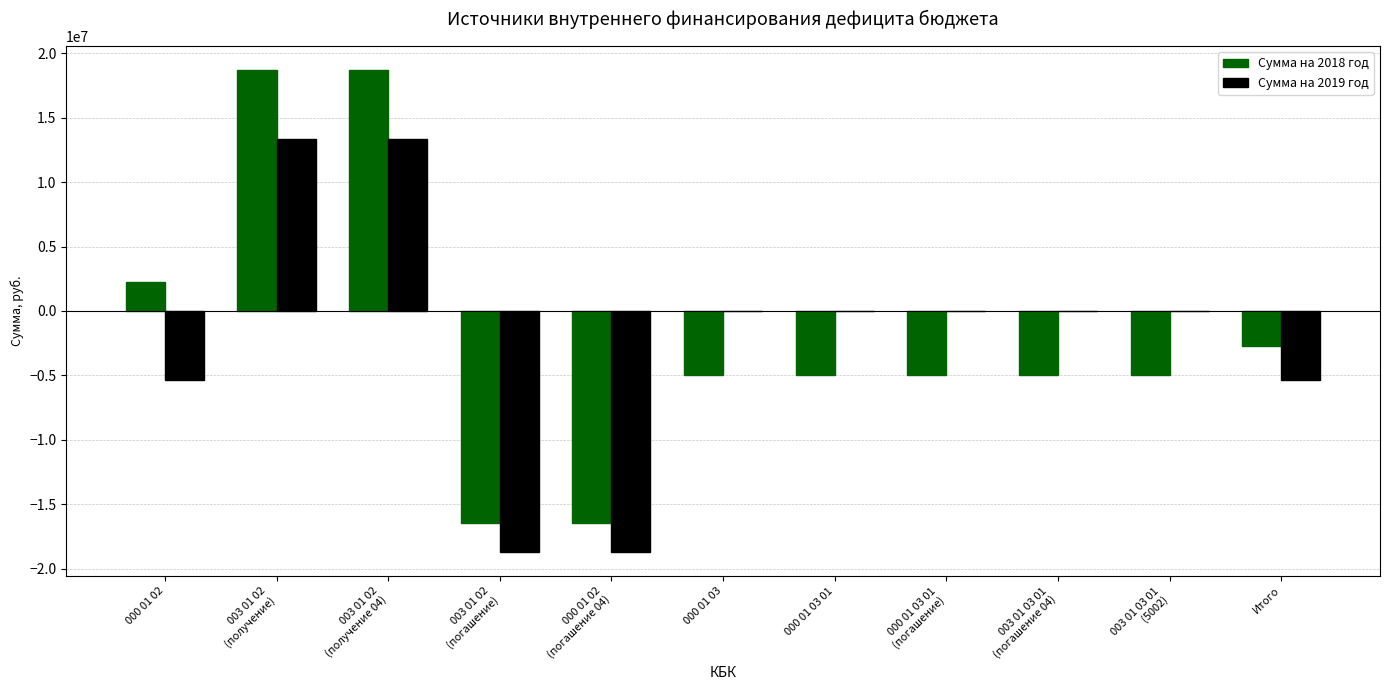

How many groups of bars are there?

11